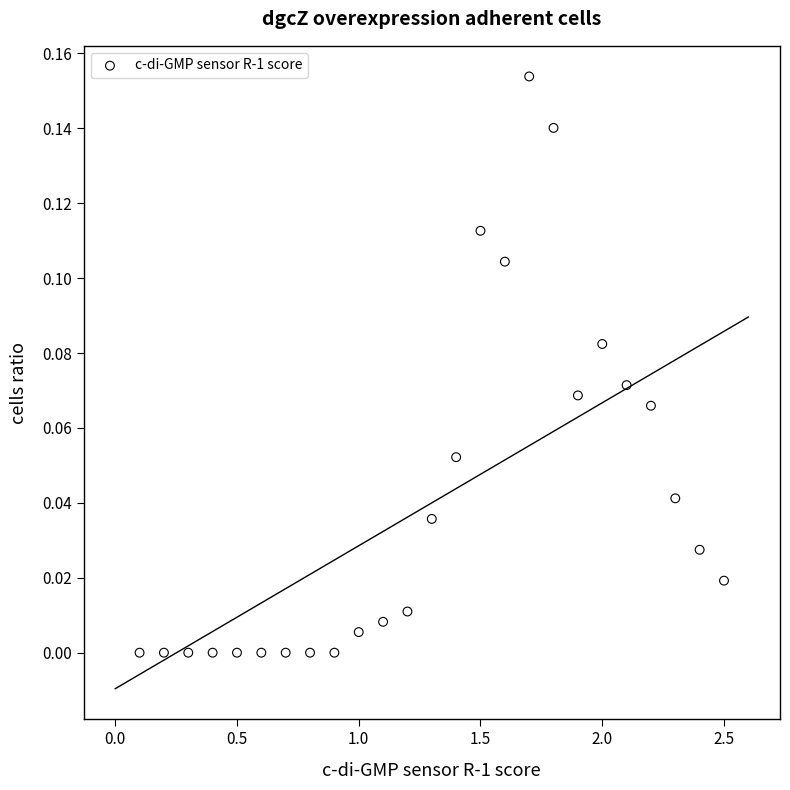

What is the range of X values (max minus min)?

2.4